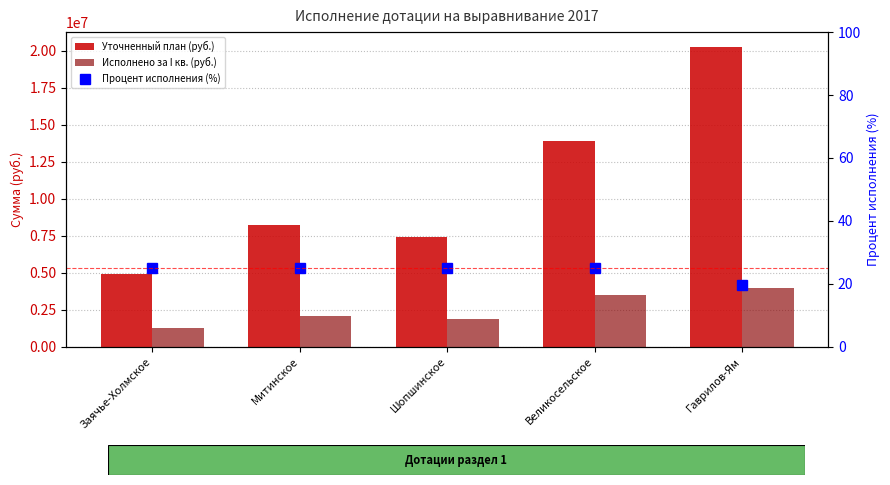

Between Заячье-Холмское and Гаврилов-Ям, which is larger?

Гаврилов-Ям